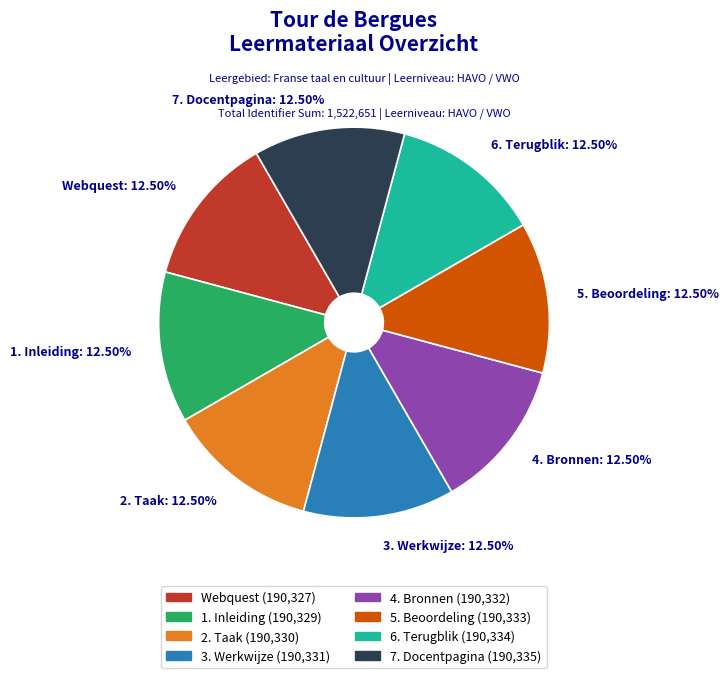

Combined, do 7. Docentpagina: 12.50% and 3. Werkwijze: 12.50% account for over 50%?

No